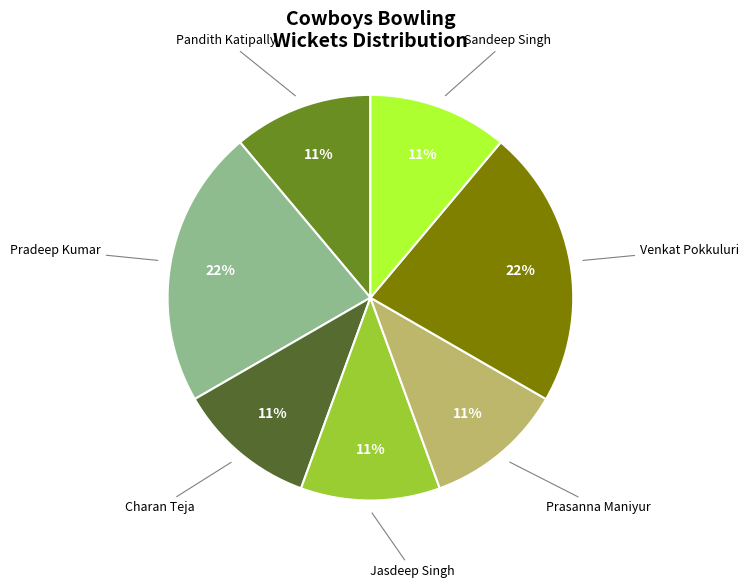

To the nearest percent, what is the difference between the largest and smallest slice percentages?

11%